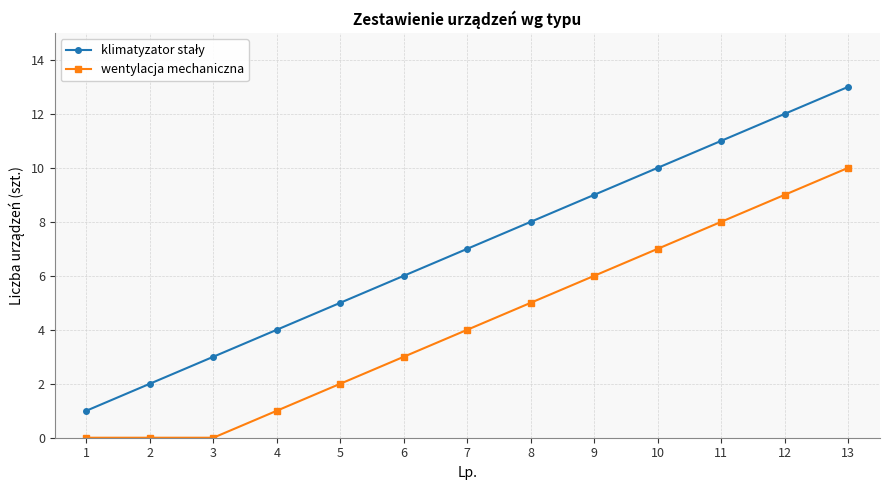

True or false: wentylacja mechaniczna has more than 2 interior local peaks.

False